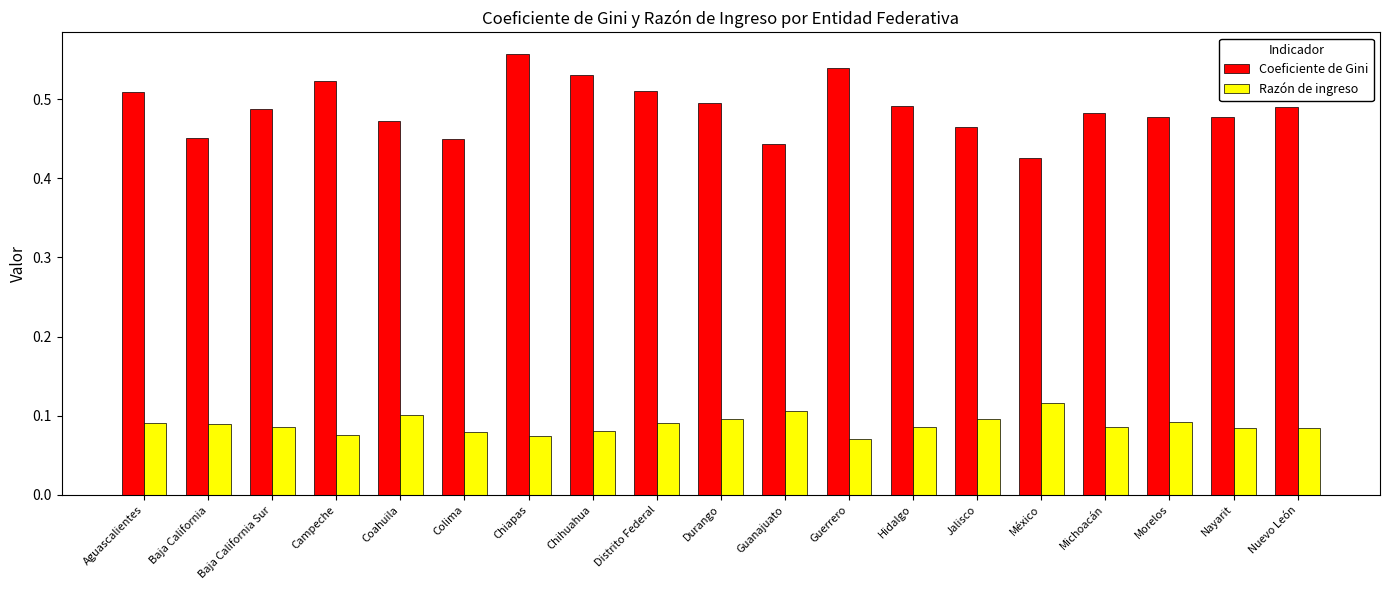

Is the value of Razón de ingreso at Guerrero greater than the value of Coeficiente de Gini at Chihuahua?

No